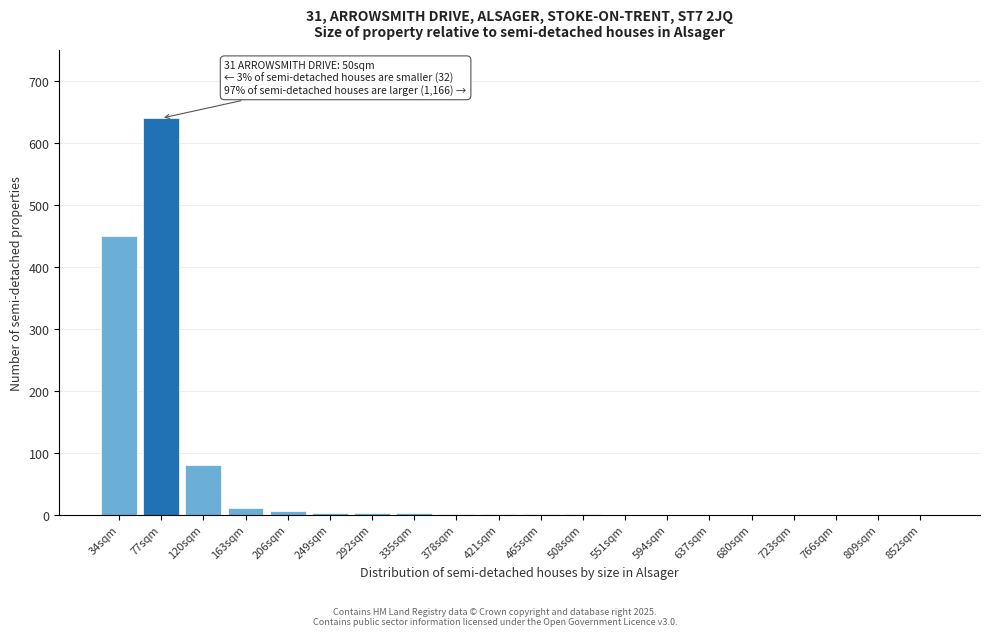

What is the sum of all values?

1196